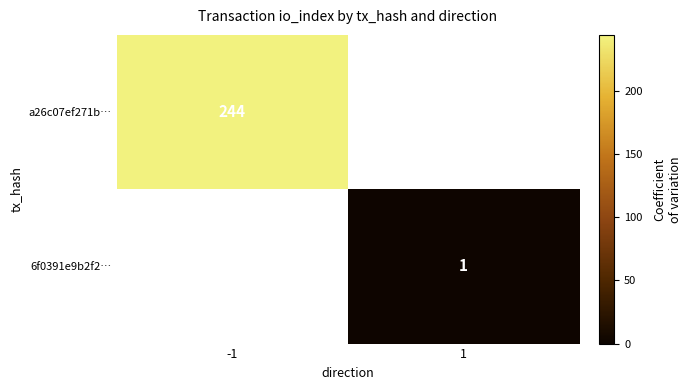

At which category does the chart reach its minimum across all series?

1